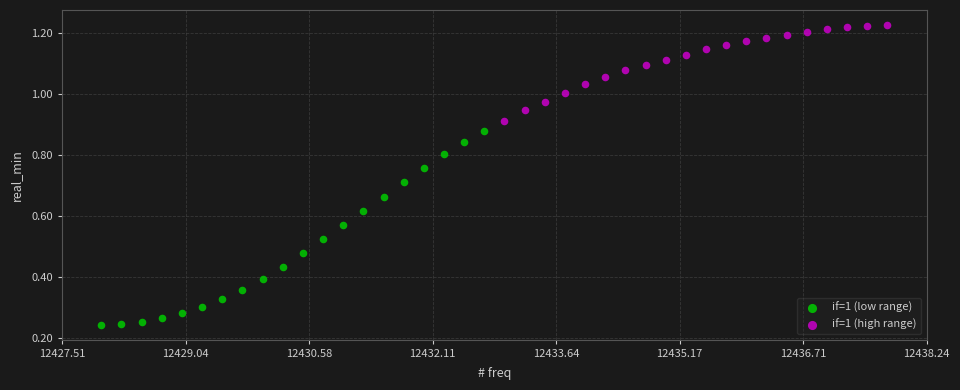

Which series reaches the minimum Y coordinate?

if=1 (low range)